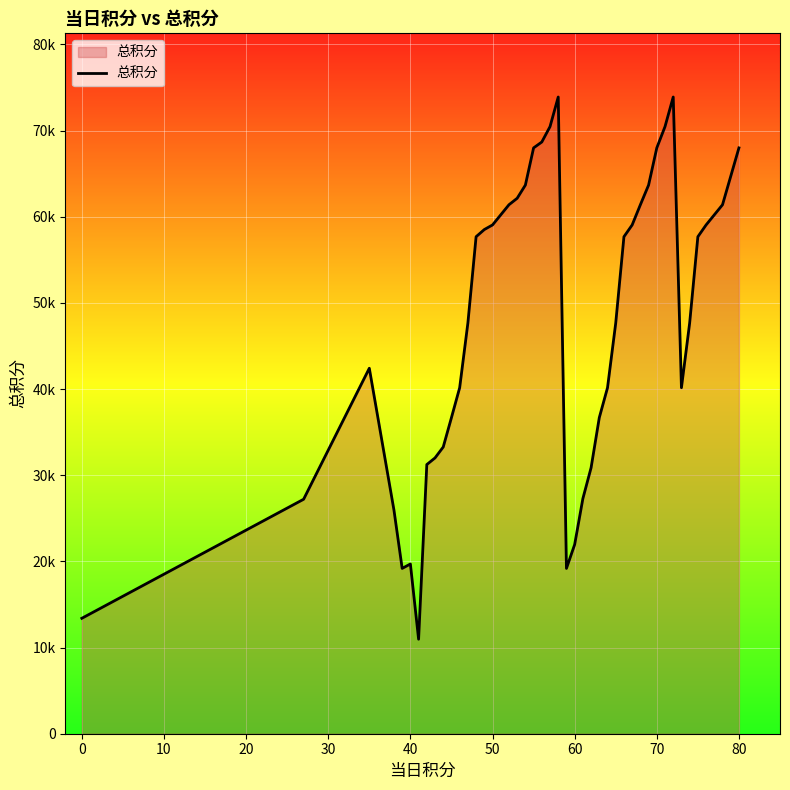

Does the chart display data point markers on the line(s)?

No